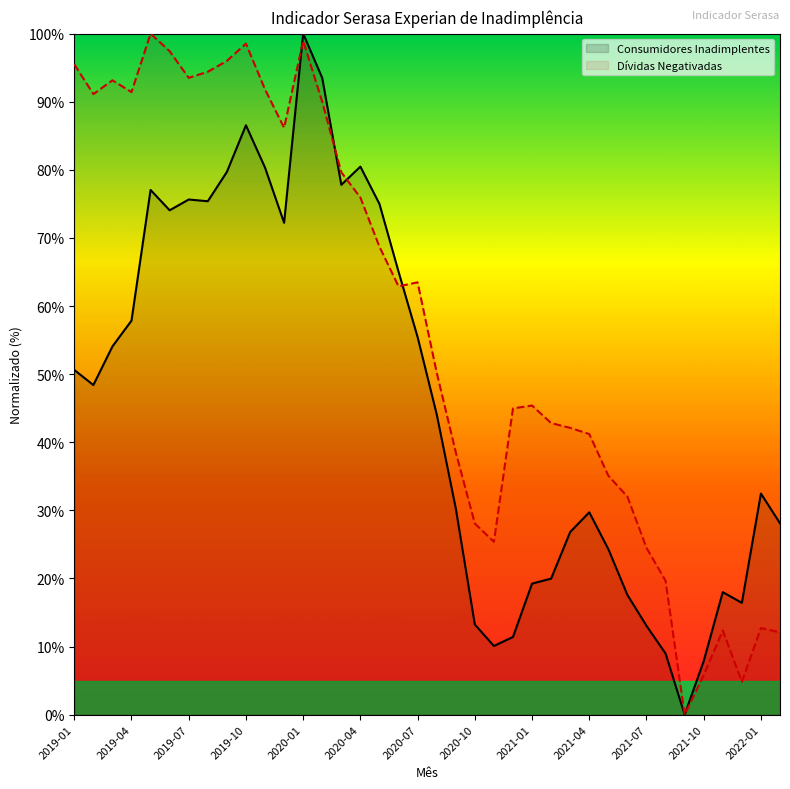

How many positive values does the Dívidas Negativadas series have?

37